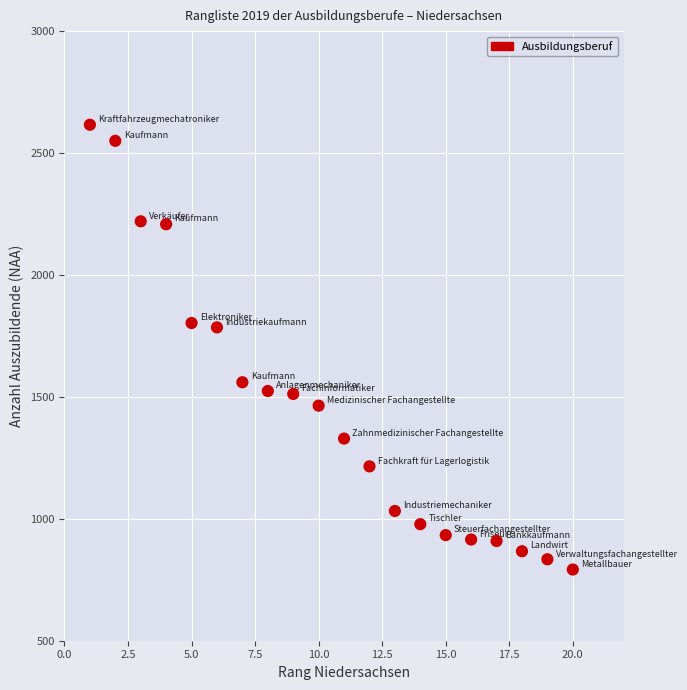

What is the range of Y values (max minus min)?

1824